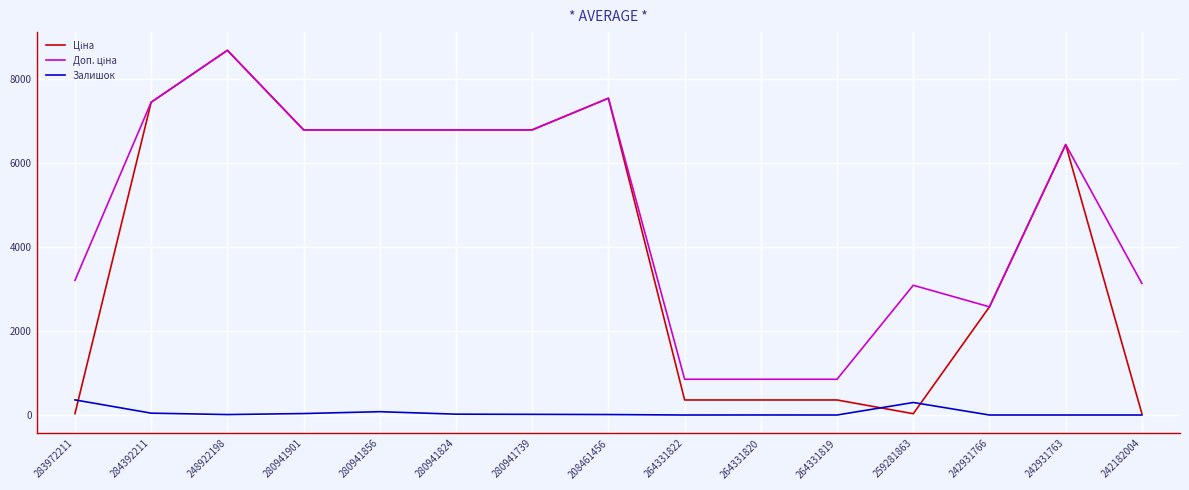

What position from the right is 264331822?

7